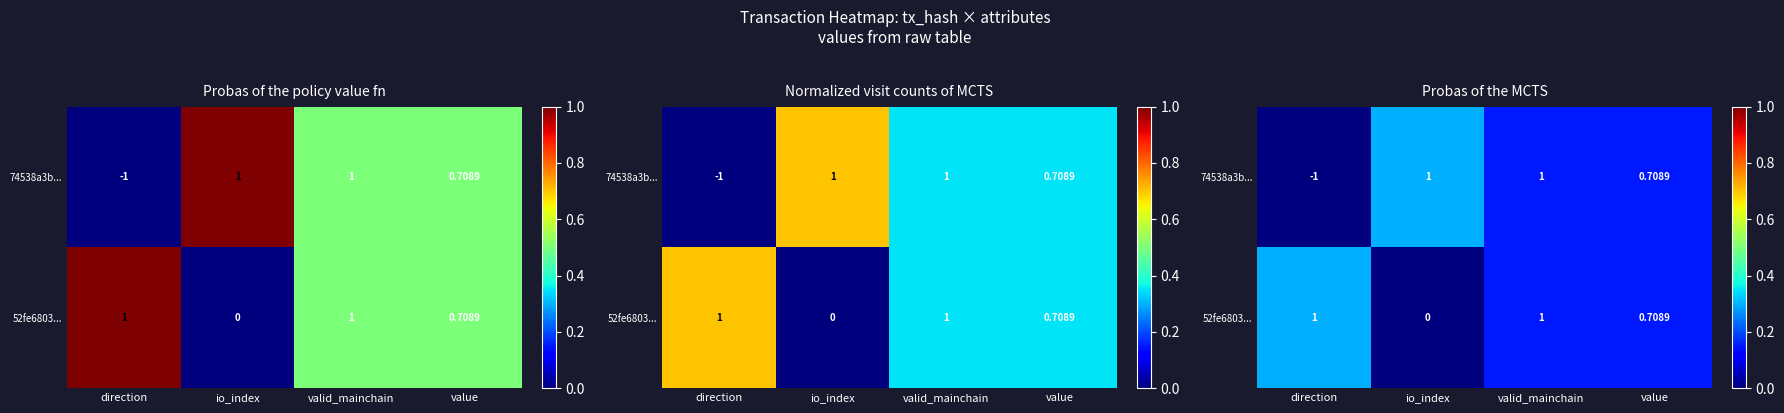

At which category does the chart reach its peak across all series?

io_index